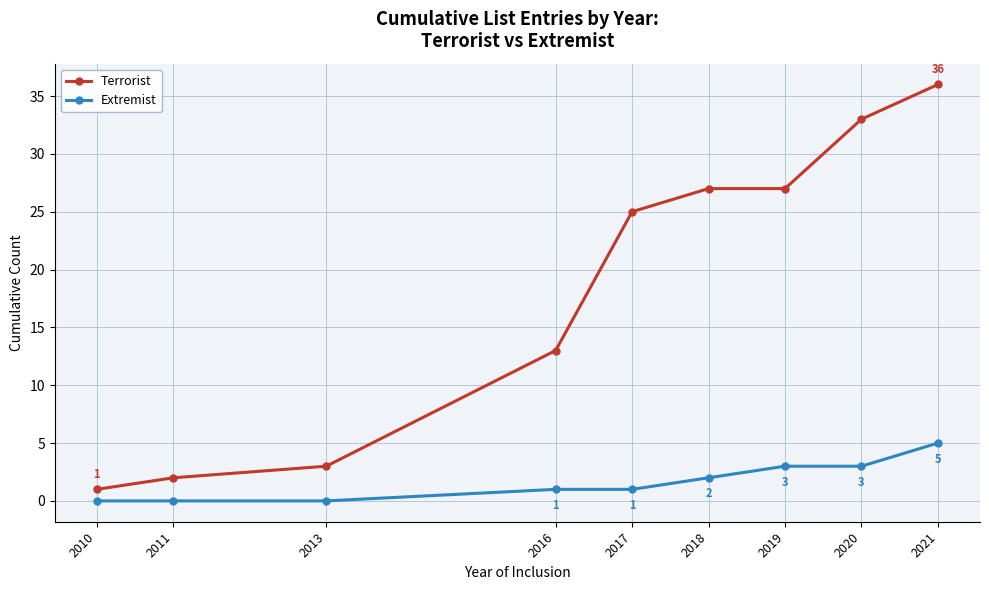

True or false: Extremist and Terrorist intersect in this chart.

False